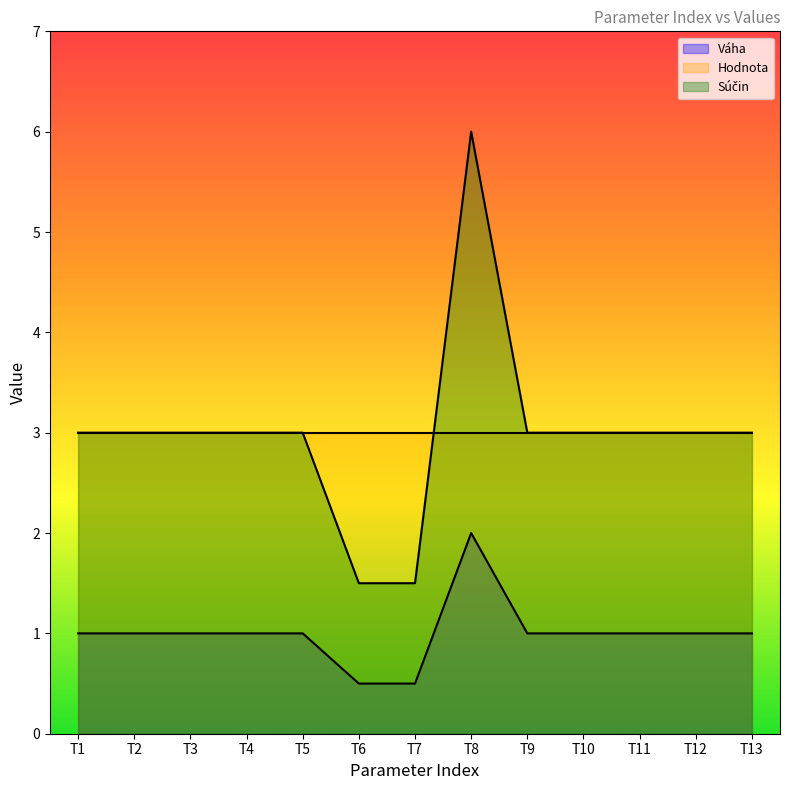

Is it true that Súčin equals 3.0 at T10?

True